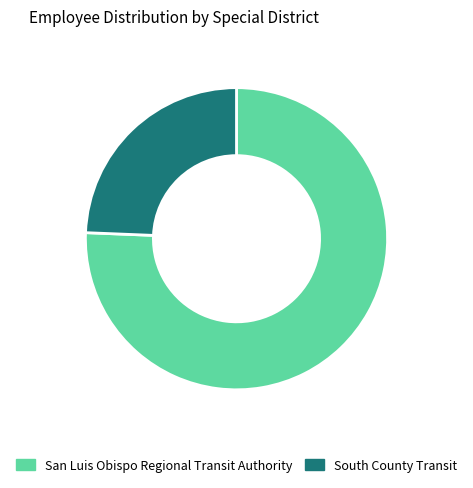

Is it true that San Luis Obispo Regional Transit Authority is 69% of the pie?

False